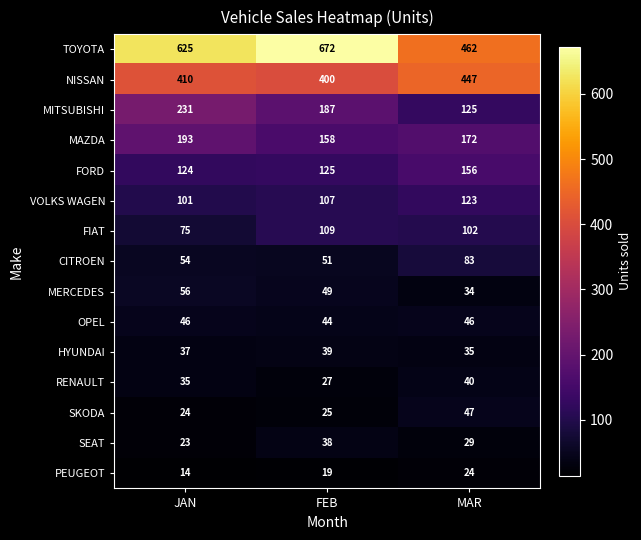

What is the maximum value shown in the chart?

672